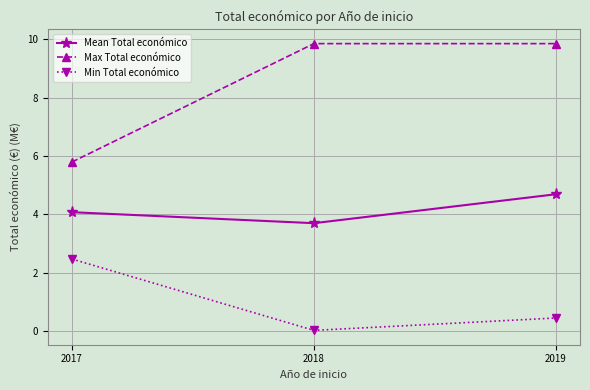

How many lines are shown in the chart?

3